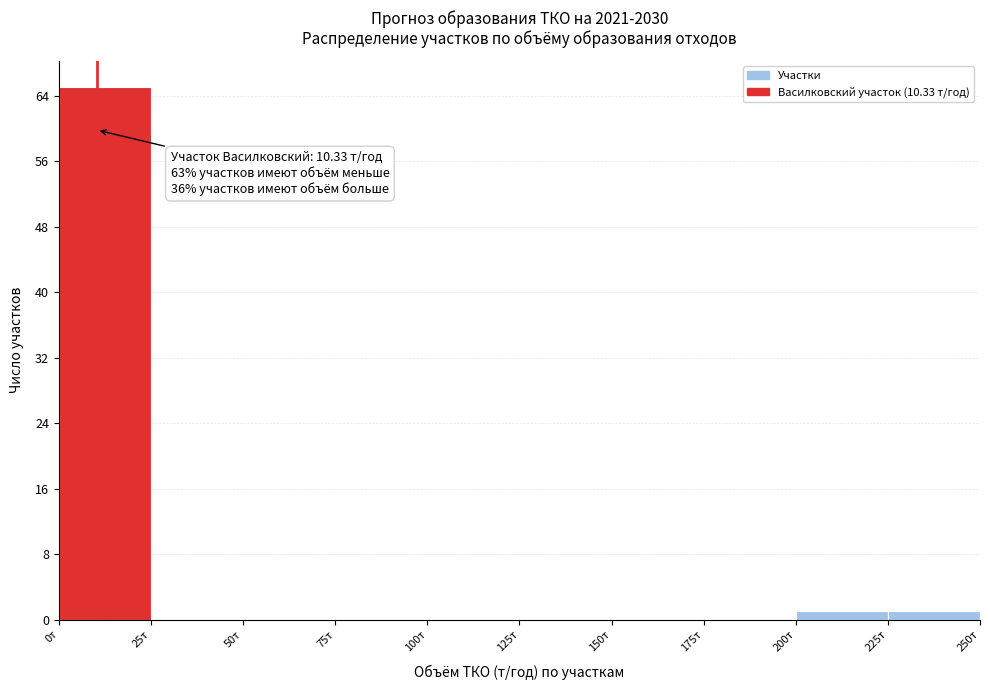

Over which range of the x-axis is the bar tallest?

0 to 25